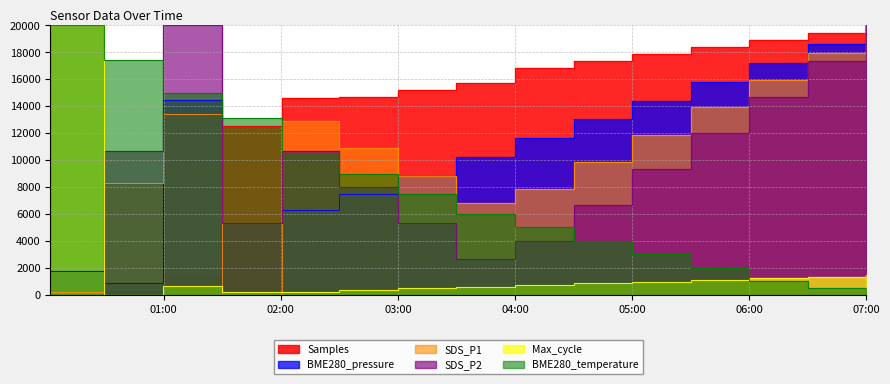

Which series ends up on top after the final intersection of SDS_P2 and BME280_pressure?

BME280_pressure